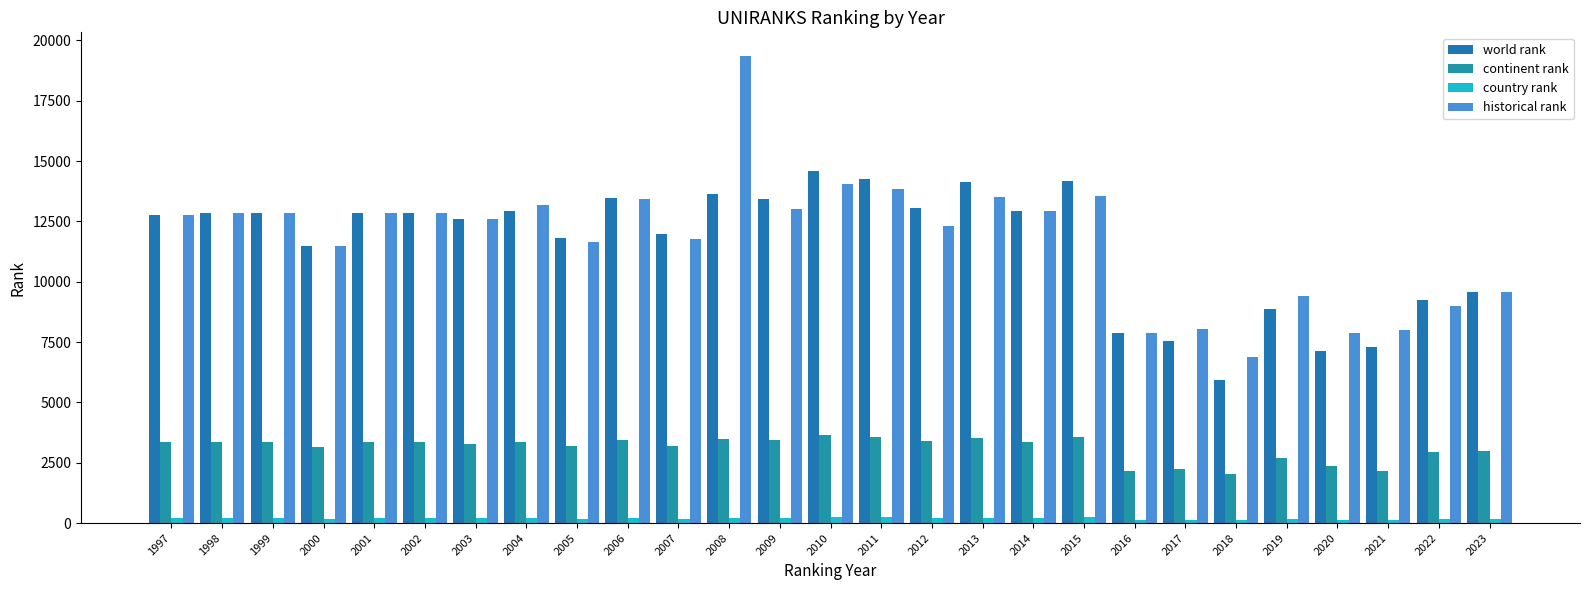

Reading right to left, list all the values displayed in this chart.

world rank: 2023=9579.0	2022=9256.0	2021=7317.0	2020=7141.0	2019=8880.0	2018=5915.0	2017=7549.0	2016=7884.0	2015=14180.0	2014=12931.0	2013=14152.0	2012=13049.0	2011=14256.0	2010=14604.0	2009=13438.0	2008=13657.0	2007=11999.0	2006=13461.0	2005=11807.0	2004=12927.0	2003=12604.0	2002=12839.0	2001=12832.0	2000=11463.0	1999=12832.0	1998=12832.0	1997=12778.0
continent rank: 2023=2982.0	2022=2938.0	2021=2151.0	2020=2367.0	2019=2687.0	2018=2022.0	2017=2243.0	2016=2139.0	2015=3565.0	2014=3376.0	2013=3543.0	2012=3405.0	2011=3573.0	2010=3638.0	2009=3454.0	2008=3491.0	2007=3181.0	2006=3455.0	2005=3186.0	2004=3367.0	2003=3278.0	2002=3379.0	2001=3378.0	2000=3147.0	1999=3378.0	1998=3378.0	1997=3371.0
country rank: 2023=176.0	2022=174.0	2021=122.0	2020=133.0	2019=150.0	2018=127.0	2017=138.0	2016=127.0	2015=235.0	2014=212.0	2013=230.0	2012=215.0	2011=235.0	2010=238.0	2009=217.0	2008=227.0	2007=189.0	2006=222.0	2005=189.0	2004=204.0	2003=202.0	2002=198.0	2001=198.0	2000=171.0	1999=198.0	1998=198.0	1997=195.0
historical rank: 2023=9579.0	2022=9009.0	2021=8010.0	2020=7874.5	2019=9430.0	2018=6878.5	2017=8061.0	2016=7863.0	2015=13564.5	2014=12935.0	2013=13508.5	2012=12301.5	2011=13865.0	2010=14035.0	2009=12995.5	2008=19369.0	2007=11756.5	2006=13444.5	2005=11651.5	2004=13175.5	2003=12604.0	2002=12839.0	2001=12832.0	2000=11463.0	1999=12832.0	1998=12832.0	1997=12778.0